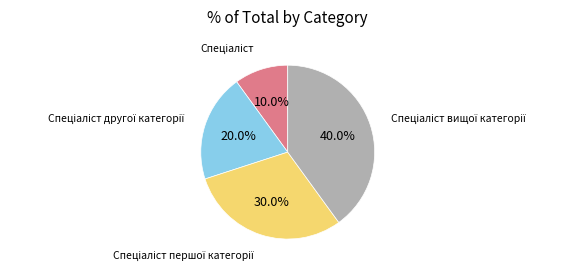

Does any single category account for the majority?

No